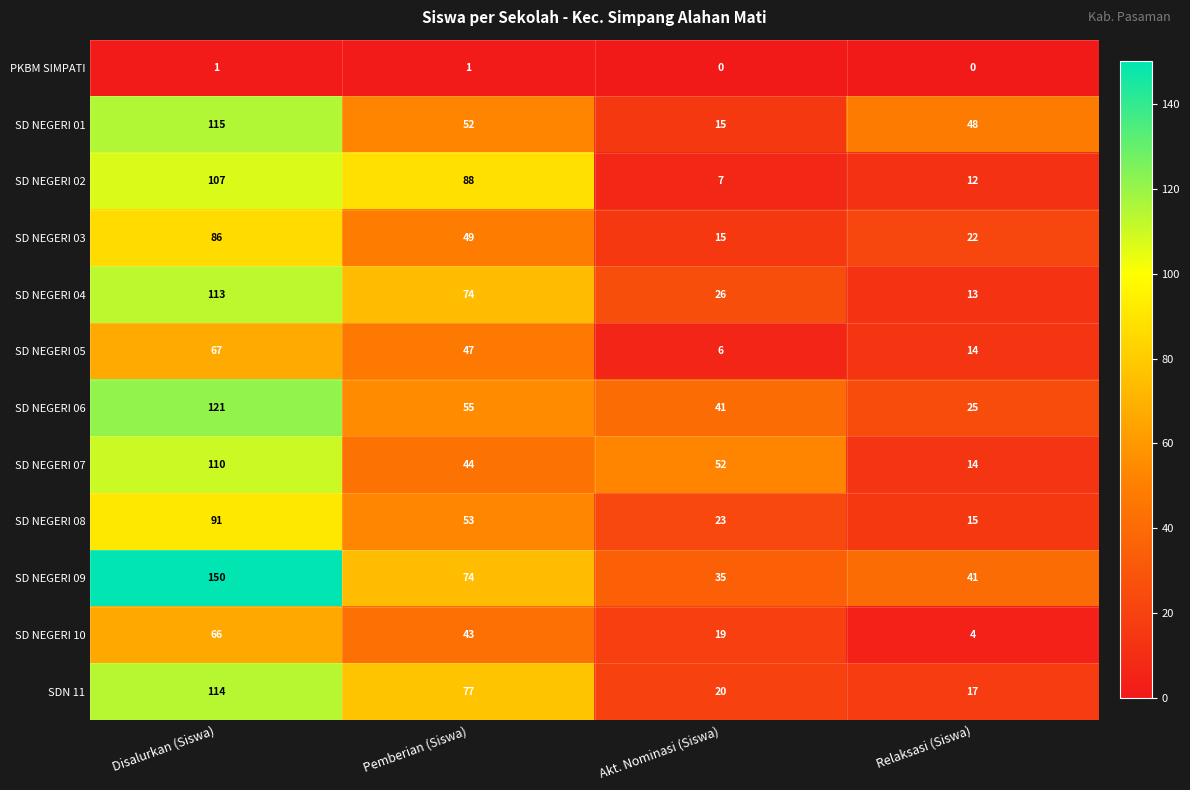

True or false: SD NEGERI 04 has a value of 26 at Akt. Nominasi (Siswa).

True